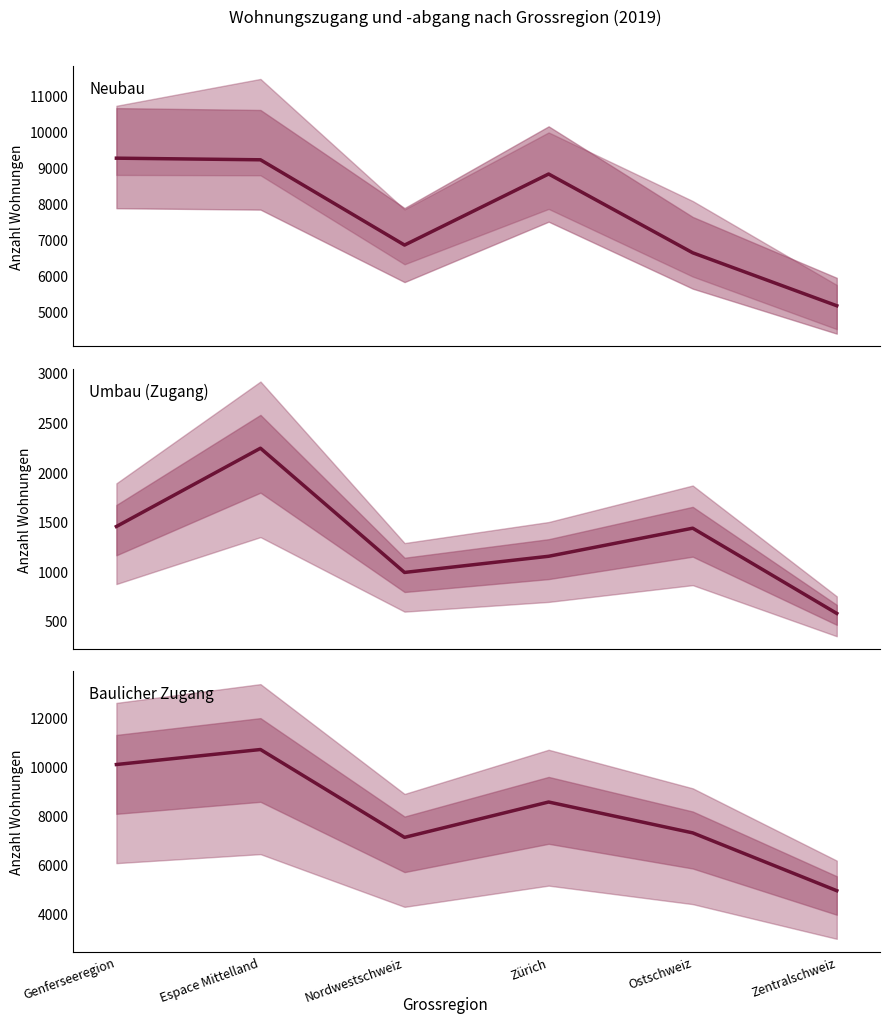

Reading left to right, list all the values displayed in this chart.

Neubau: Genferseeregion=9250	Espace Mittelland=9205	Nordwestschweiz=6841	Zürich=8811	Ostschweiz=6627	Zentralschweiz=5159
Umbau (Zugang): Genferseeregion=1452	Espace Mittelland=2241	Nordwestschweiz=989	Zürich=1152	Ostschweiz=1435	Zentralschweiz=576
Baulicher Zugang: Genferseeregion=10075	Espace Mittelland=10688	Nordwestschweiz=7098	Zürich=8543	Ostschweiz=7282	Zentralschweiz=4919